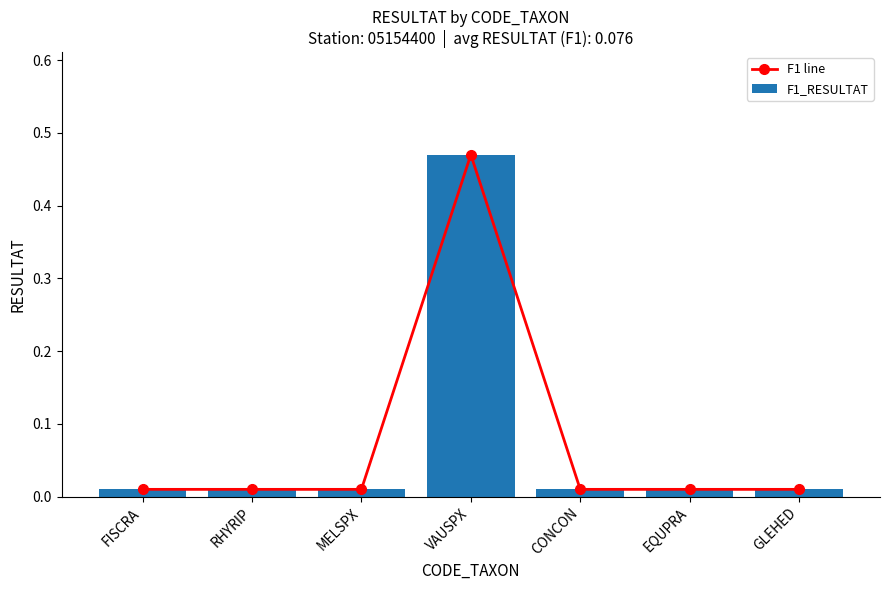

The F1 line series shows 0.0 at GLEHED. True or false?

False